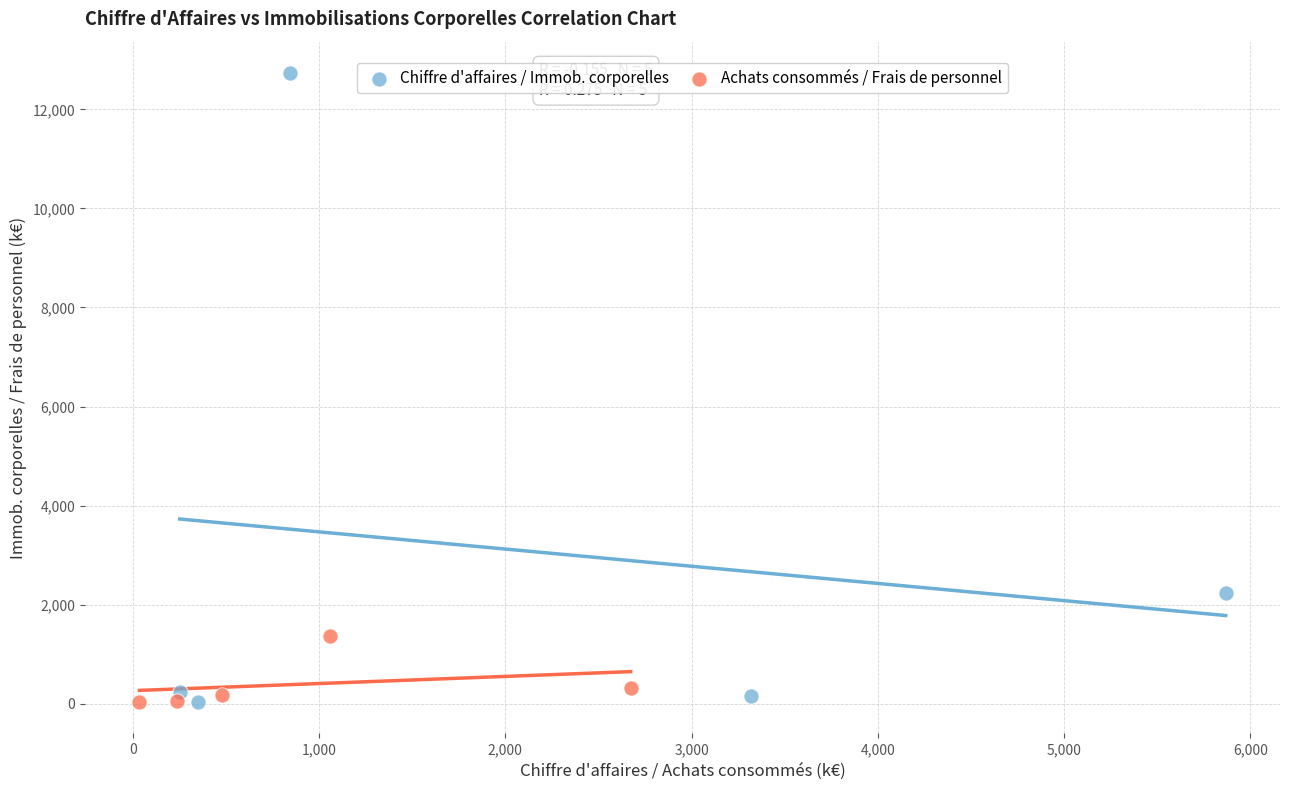

What are all the series names shown in the legend?

Chiffre d'affaires / Immob. corporelles, Achats consommés / Frais de personnel